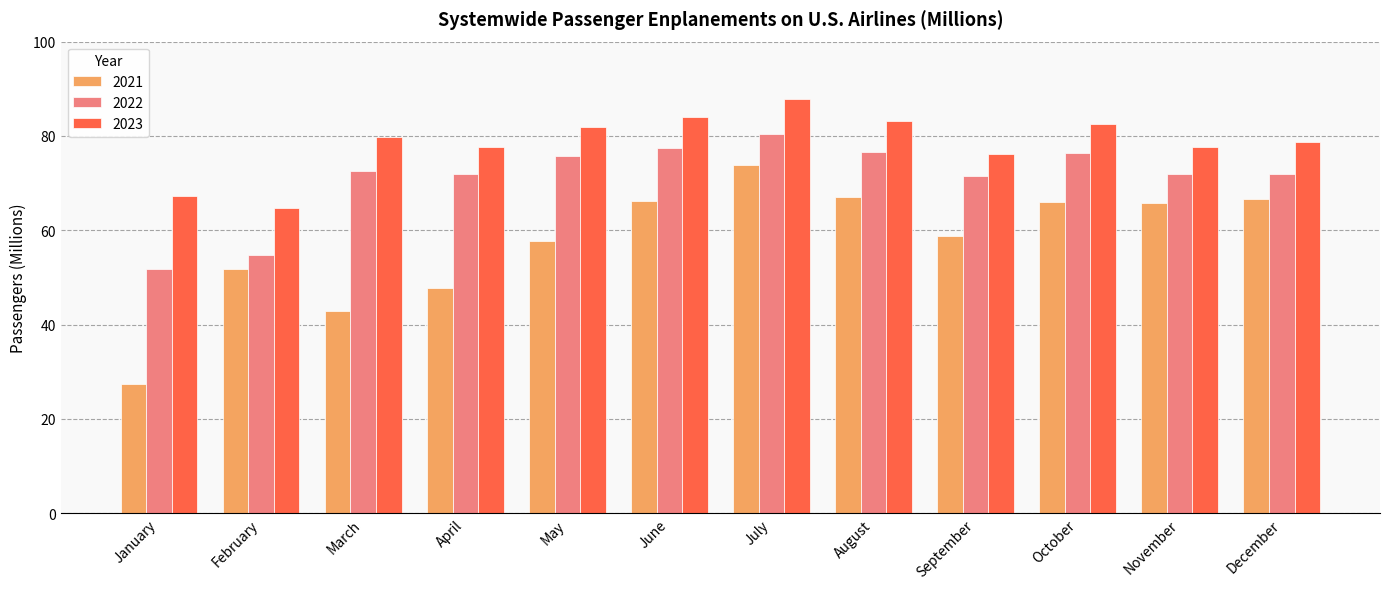

How many groups of bars are there?

12